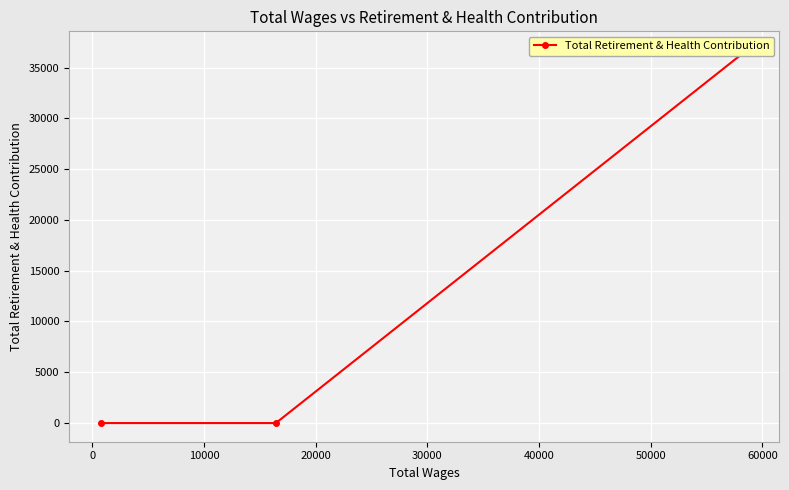

How many lines are shown in the chart?

1